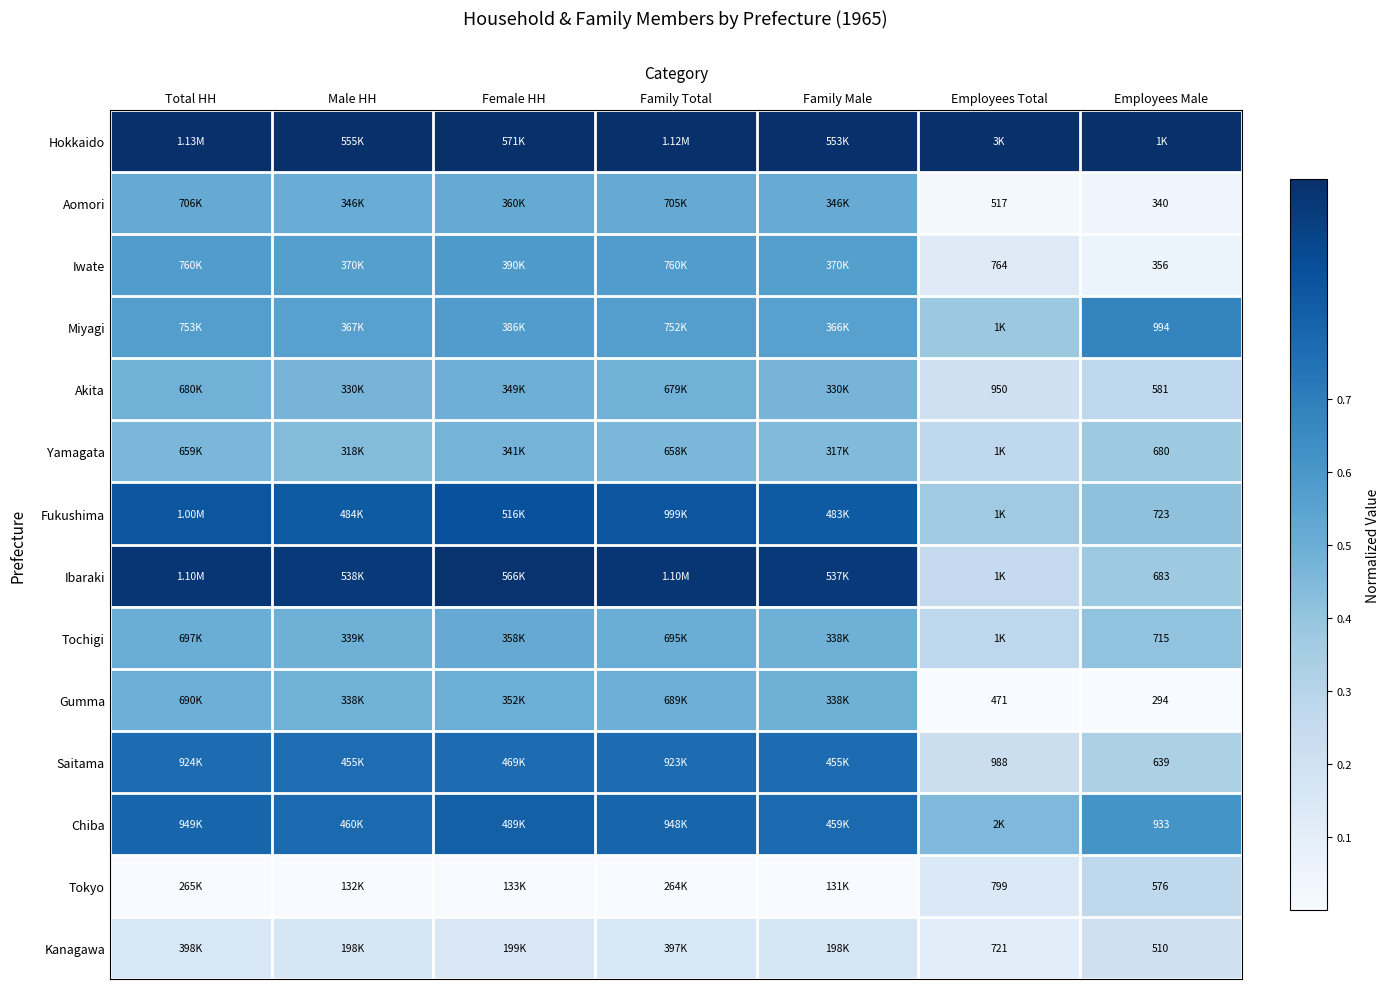

The value of Tochigi at Male HH is 0.8. True or false?

False